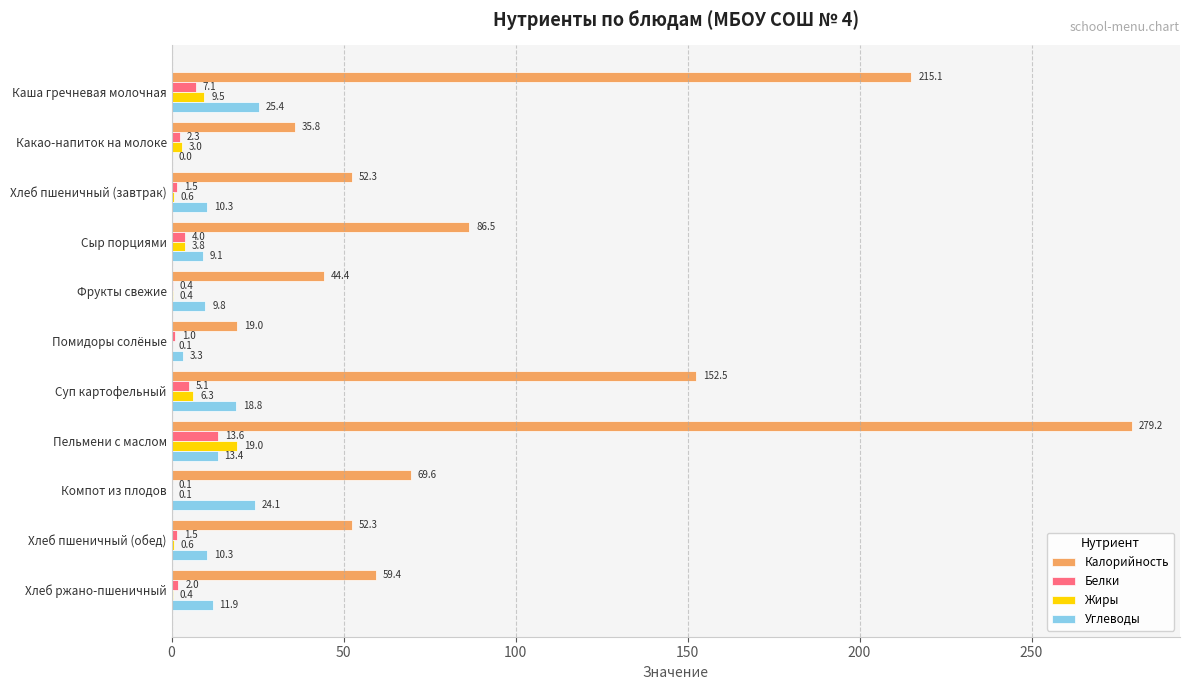

What is the sum of all Калорийность values?

1066.1